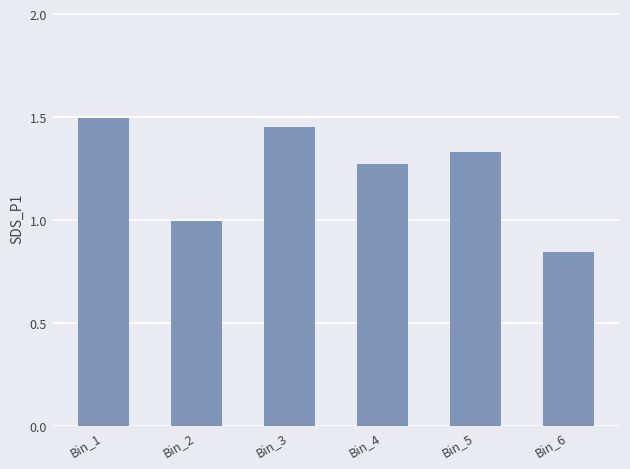

Are the bars horizontal?

No